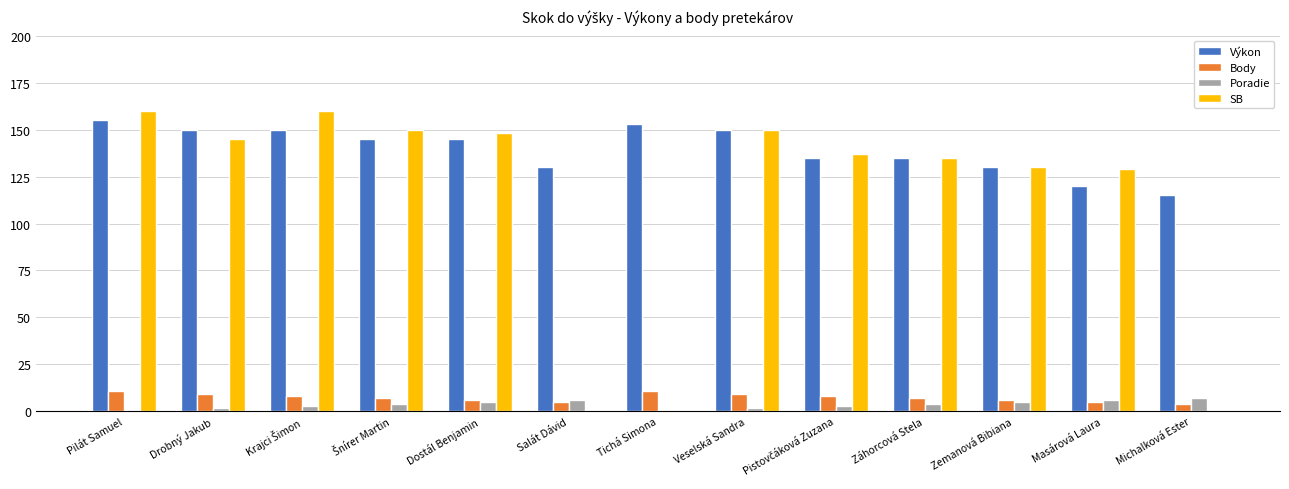

What is the maximum value shown in the chart?

160